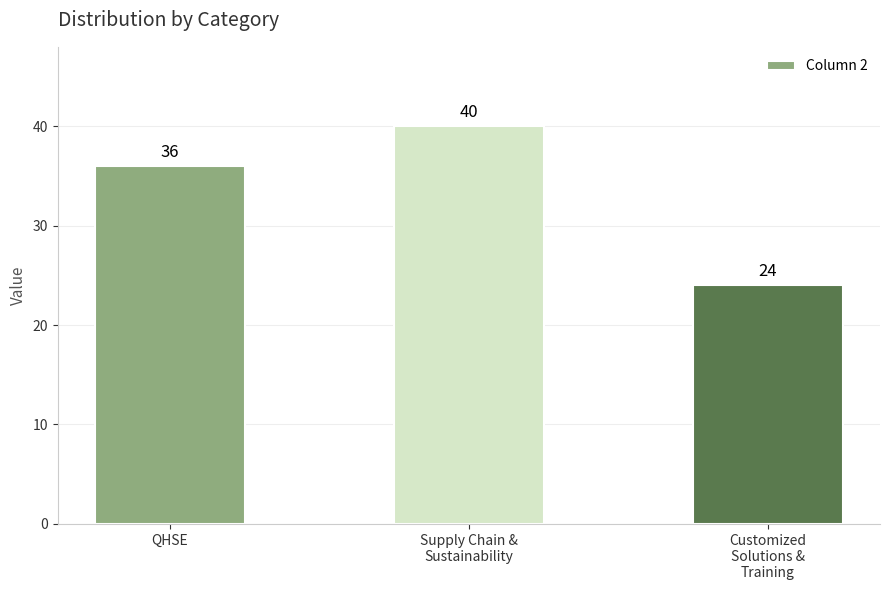

How many bars are there in total?

3